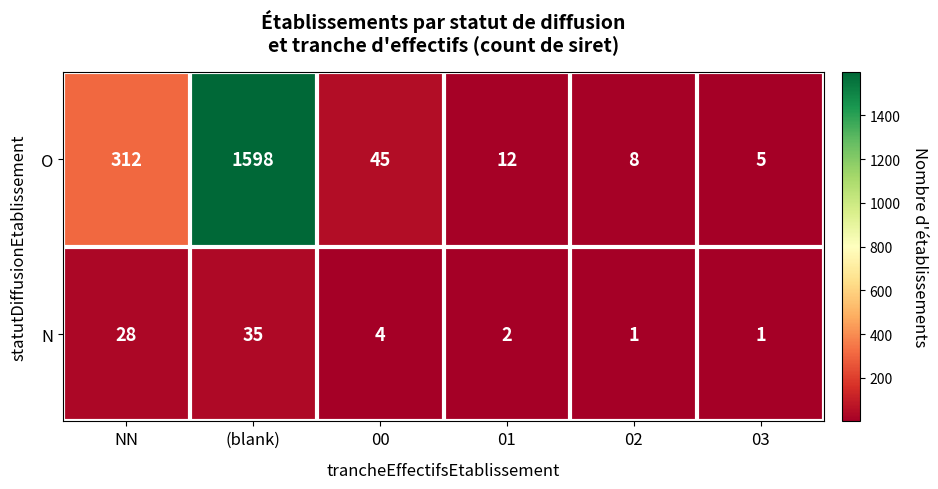

At 01, list the series in order from largest to smallest.

O, N